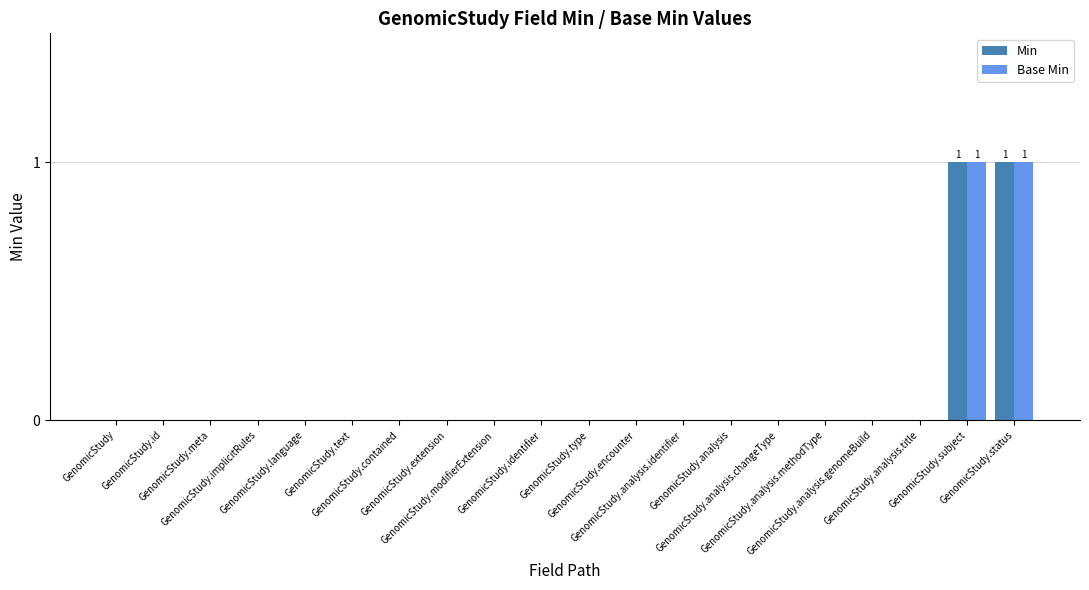

Does the chart contain stacked bars?

No